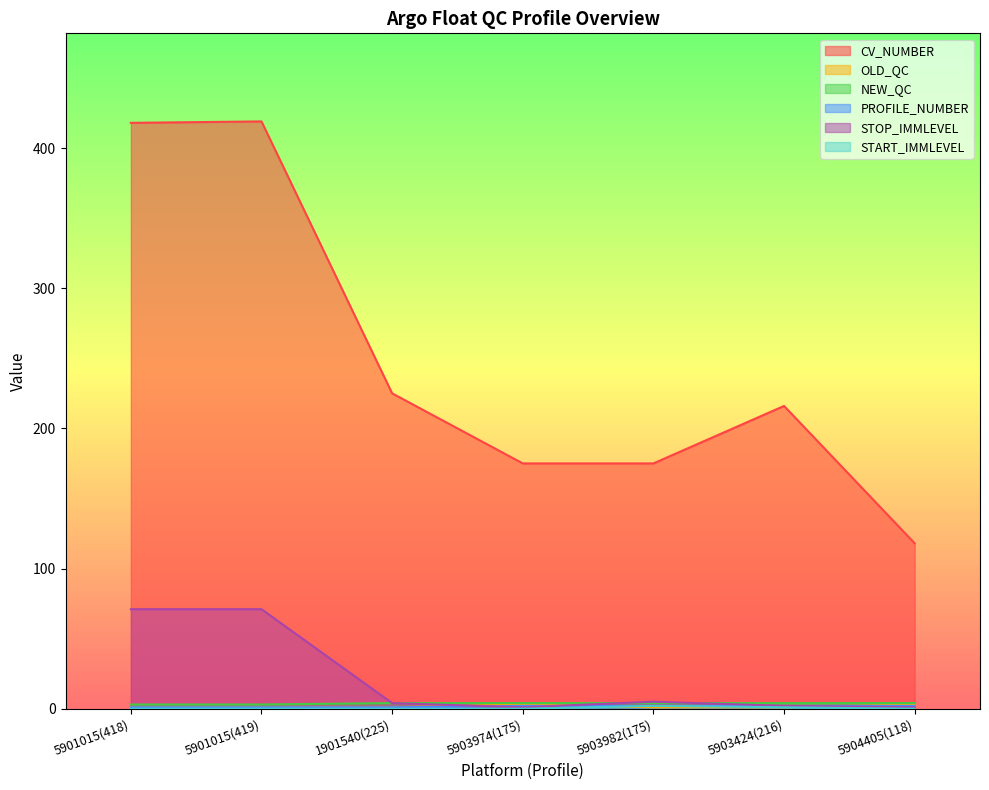

Which series has the largest range (max minus min)?

CV_NUMBER